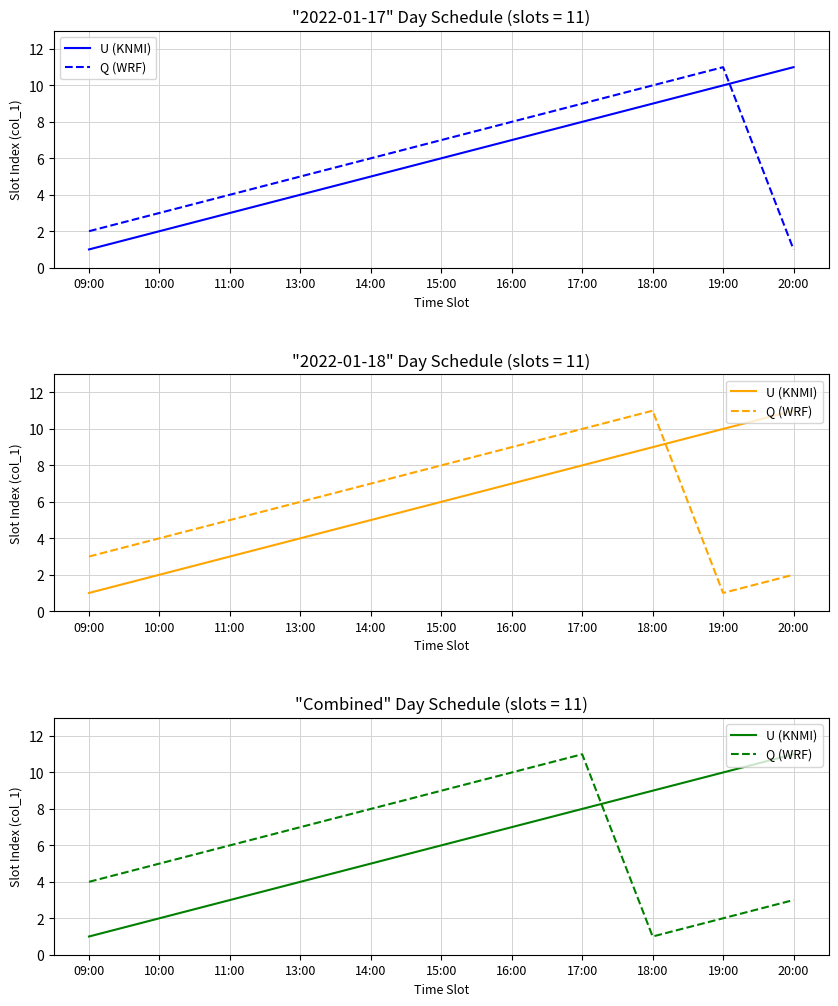

How many data points in U (KNMI) are above 6?

5